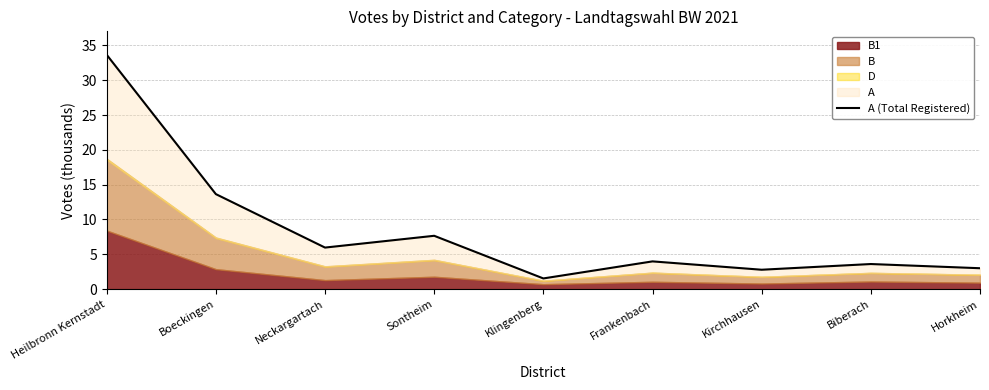

At which label does the data first exceed 3?

Heilbronn Kernstadt